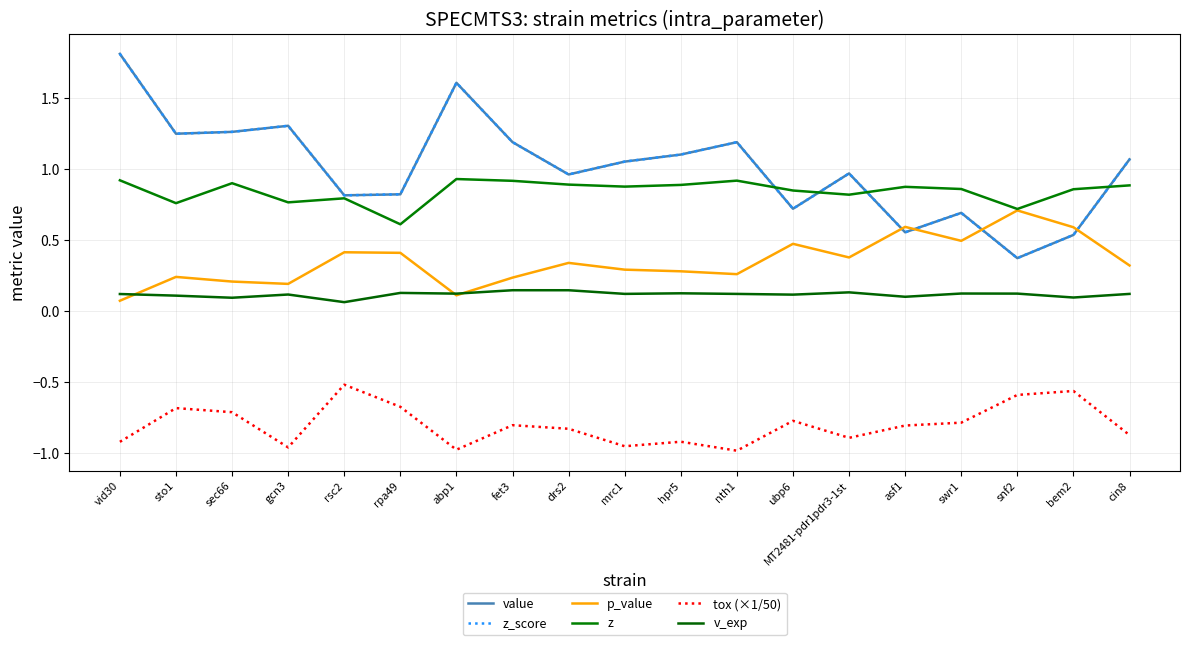

Rank the series at vid30 from highest to lowest value.

value, z_score, z, v_exp, p_value, tox (×1/50)